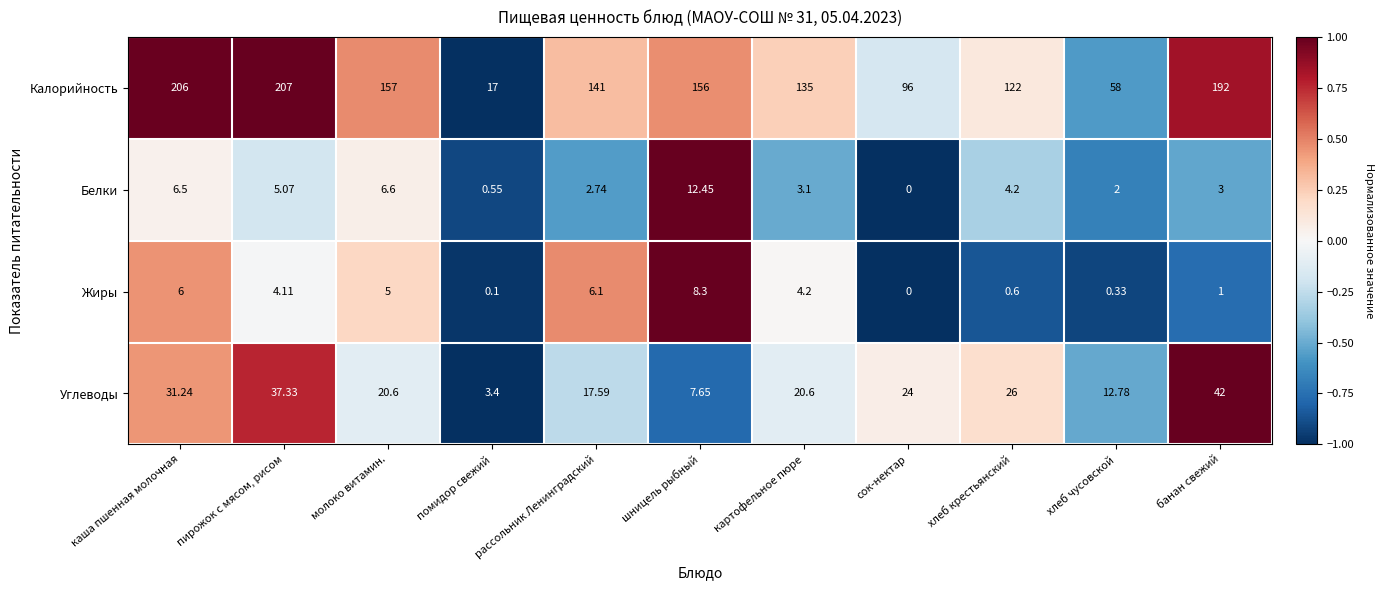

How many data points in Углеводы are above 20?

7